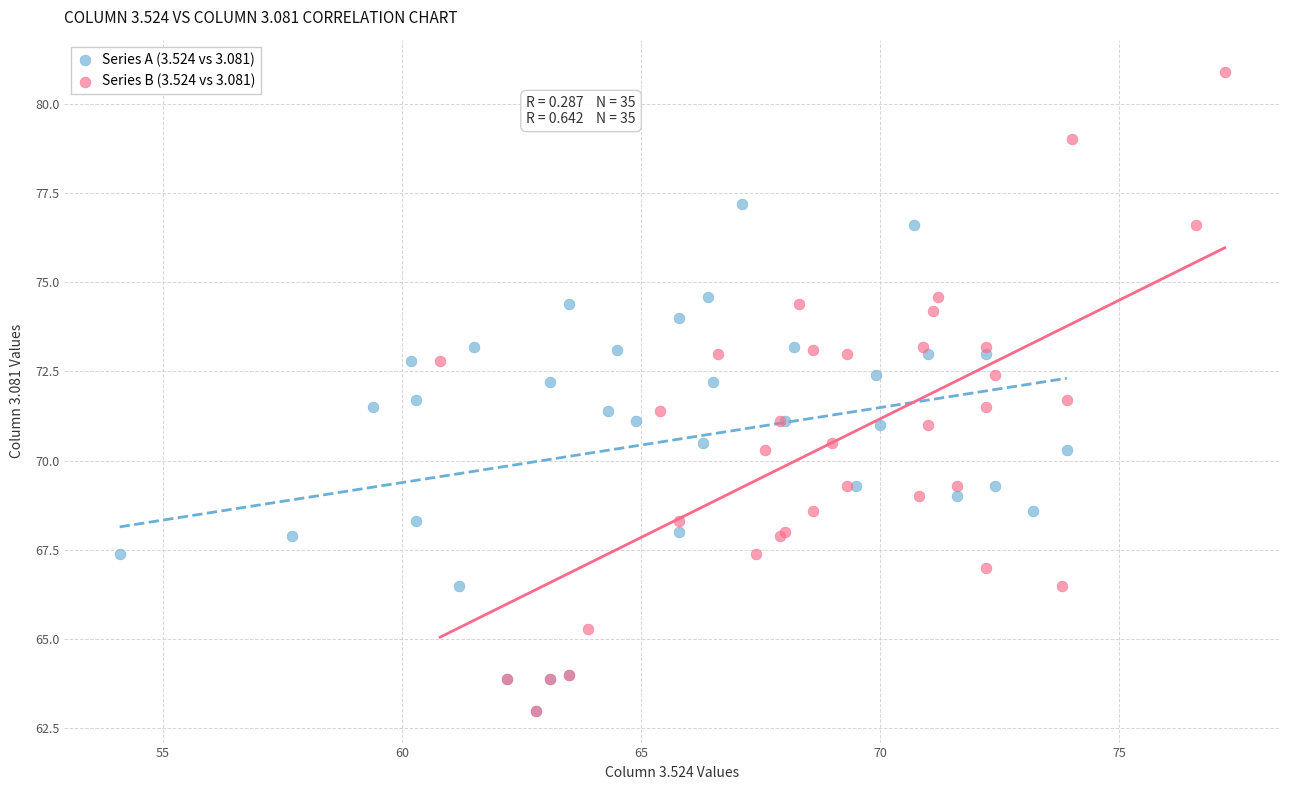

Which series has the widest spread of Y values?

Series B (3.524 vs 3.081)